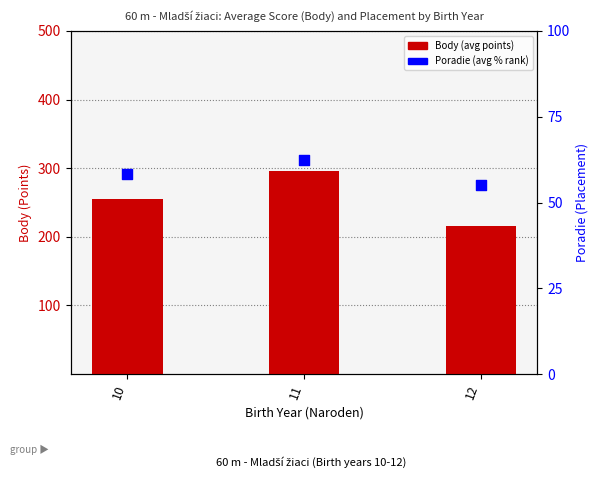

At how many categories does at least one series exceed 178?

3